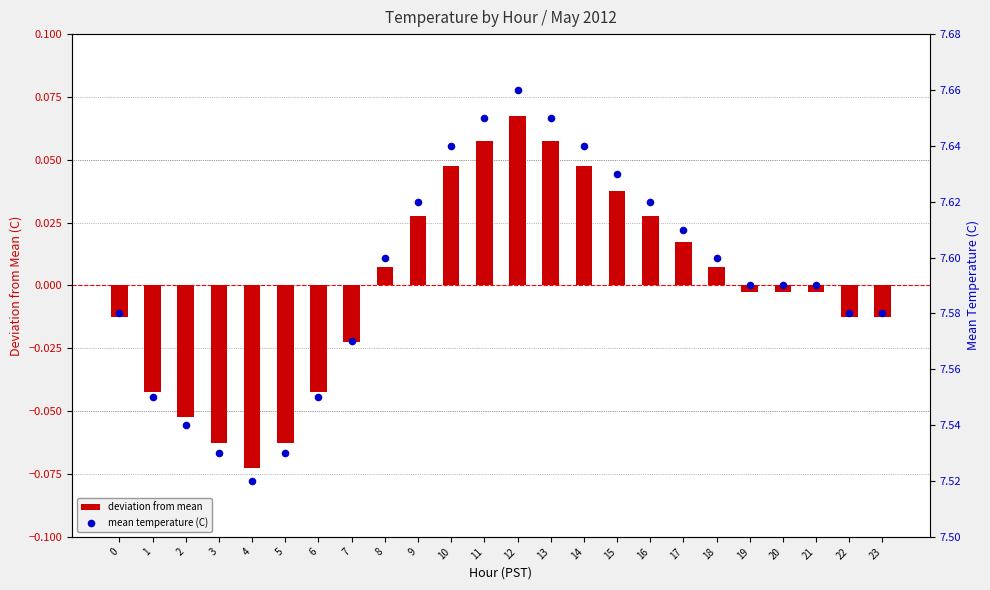

Is the value of deviation from mean at 8 greater than the value of mean temperature (C) at 16?

No